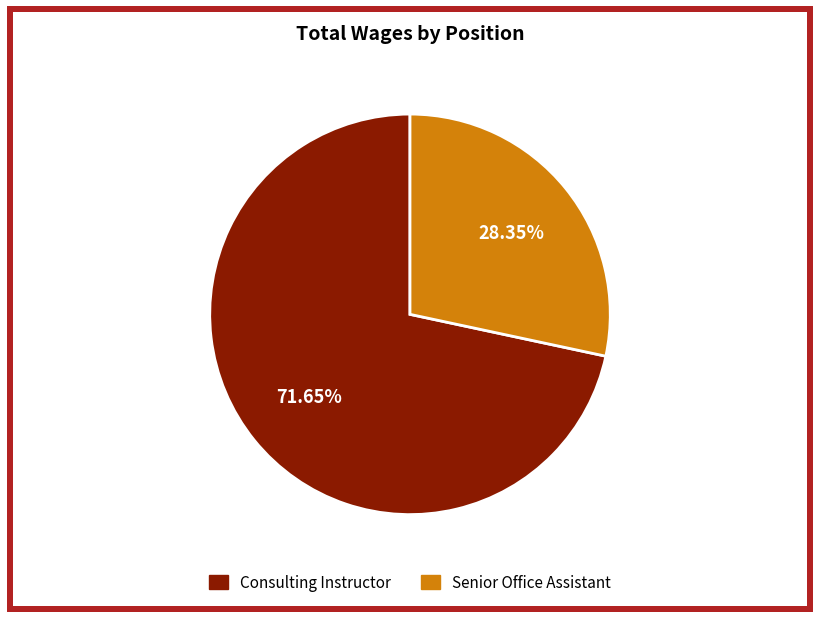

To the nearest percent, what percentage of the pie is Senior Office Assistant?

28%